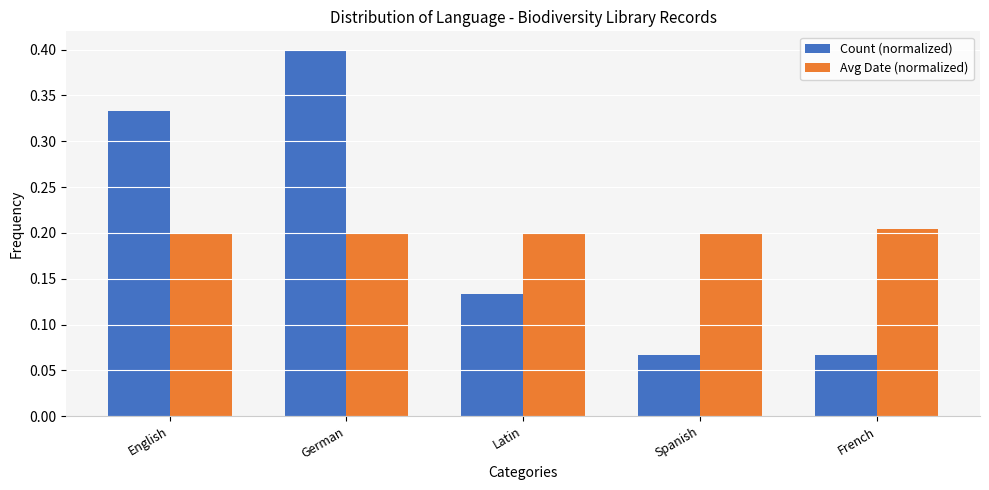

What is the greatest value displayed?

0.4